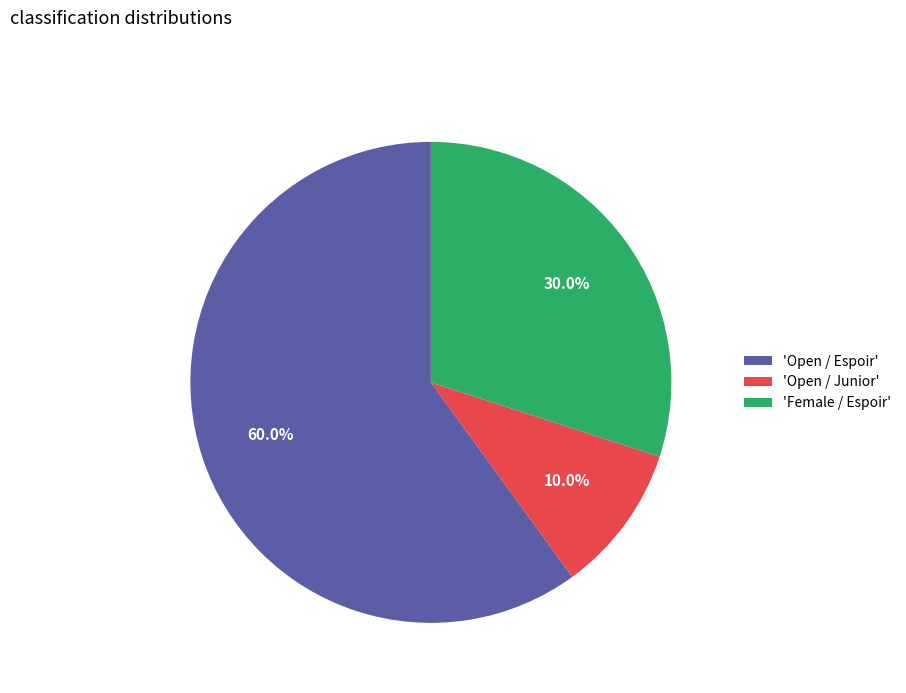

Which category has the biggest portion of the pie?

'Open / Espoir'